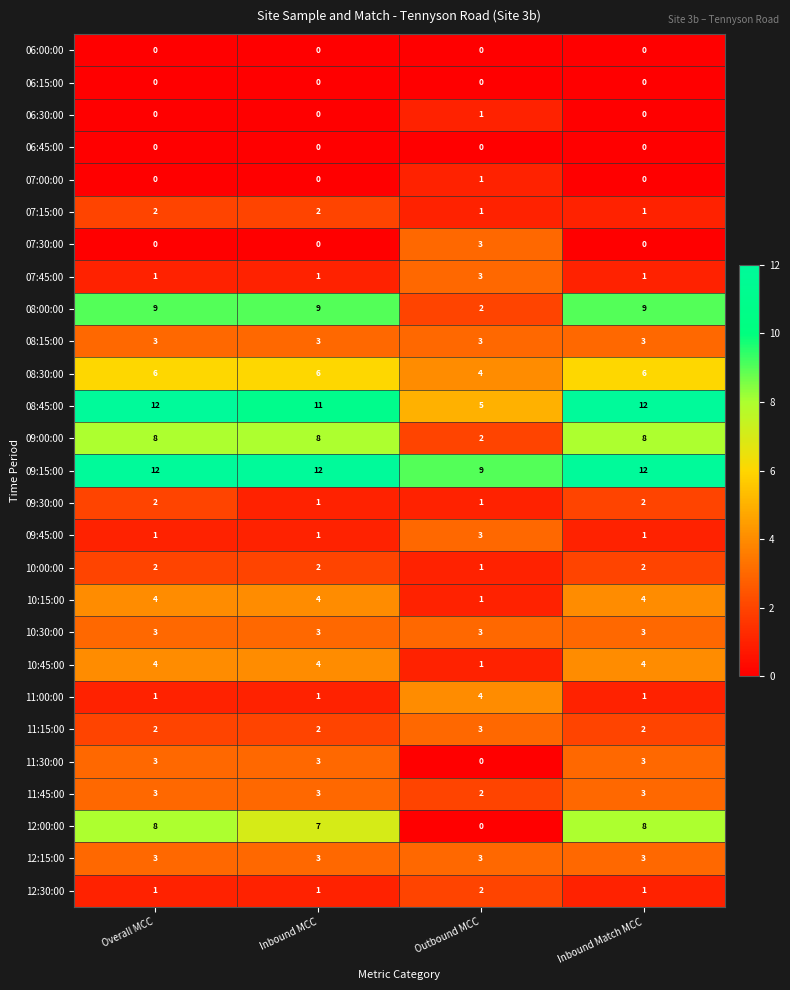

What is the difference between the 09:00:00 values at Inbound Match MCC and Outbound MCC?

6